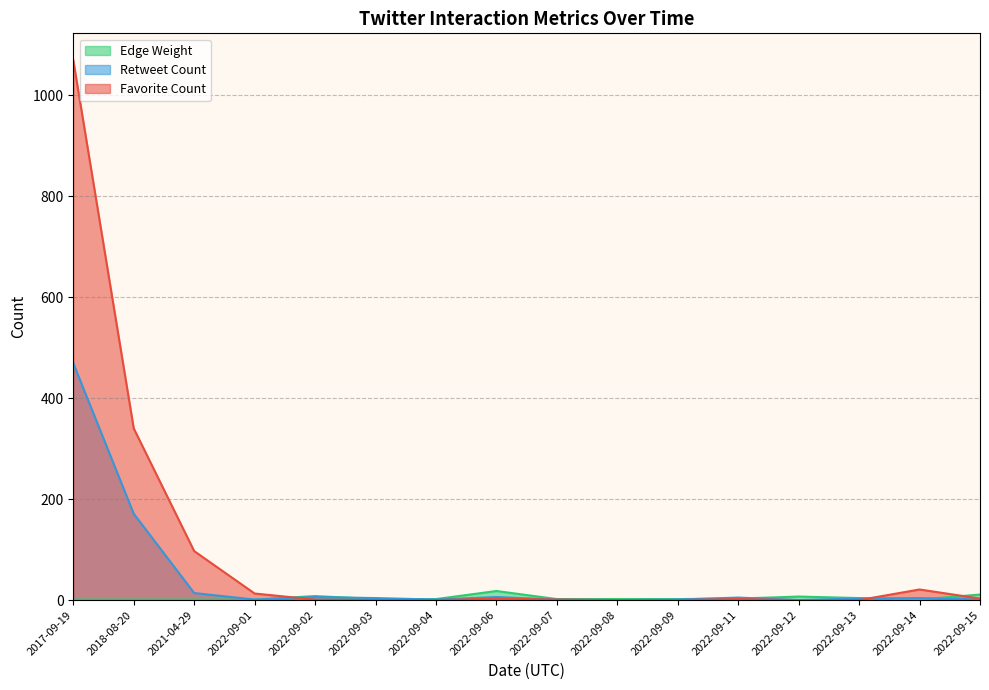

Which category has the highest value in the Retweet Count series?

2017-09-19